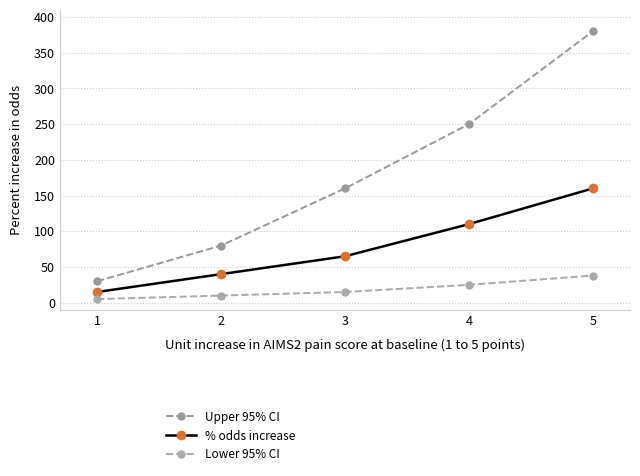

True or false: % odds increase has more than 1 interior local peaks.

False